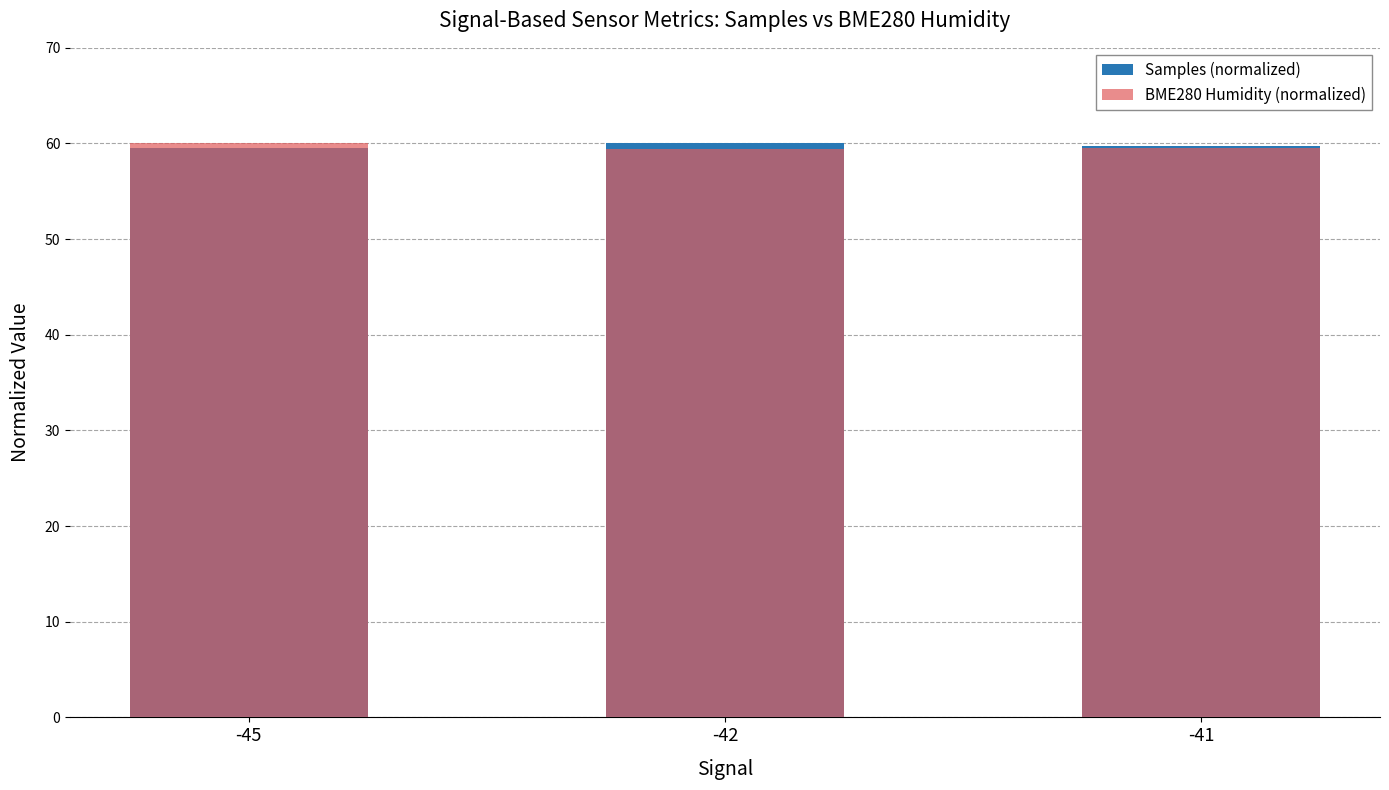

At how many categories does at least one series exceed 59?

3